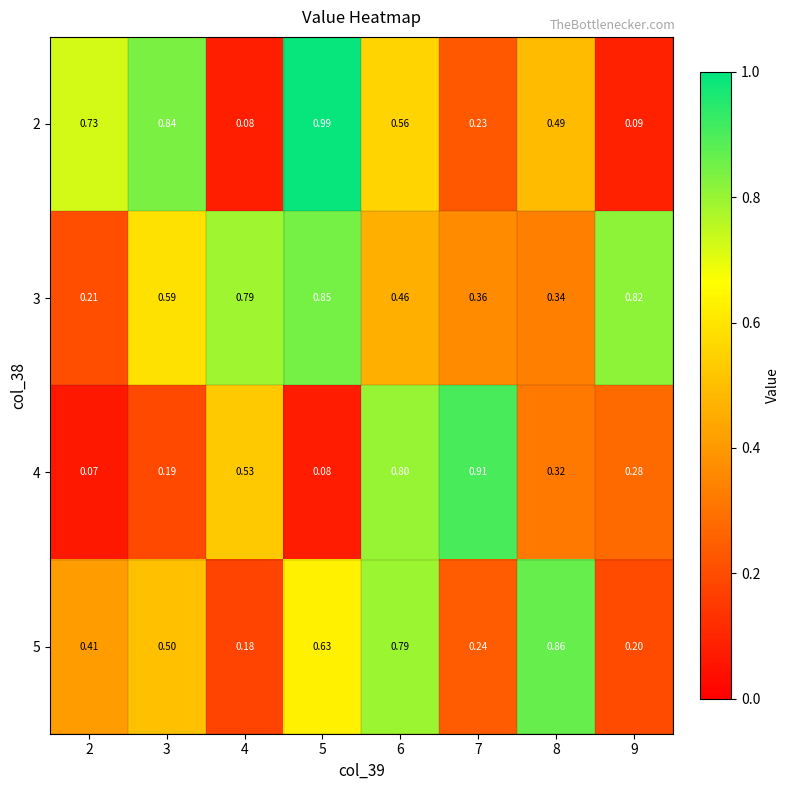

Which has a higher value, 4 or 3?

3